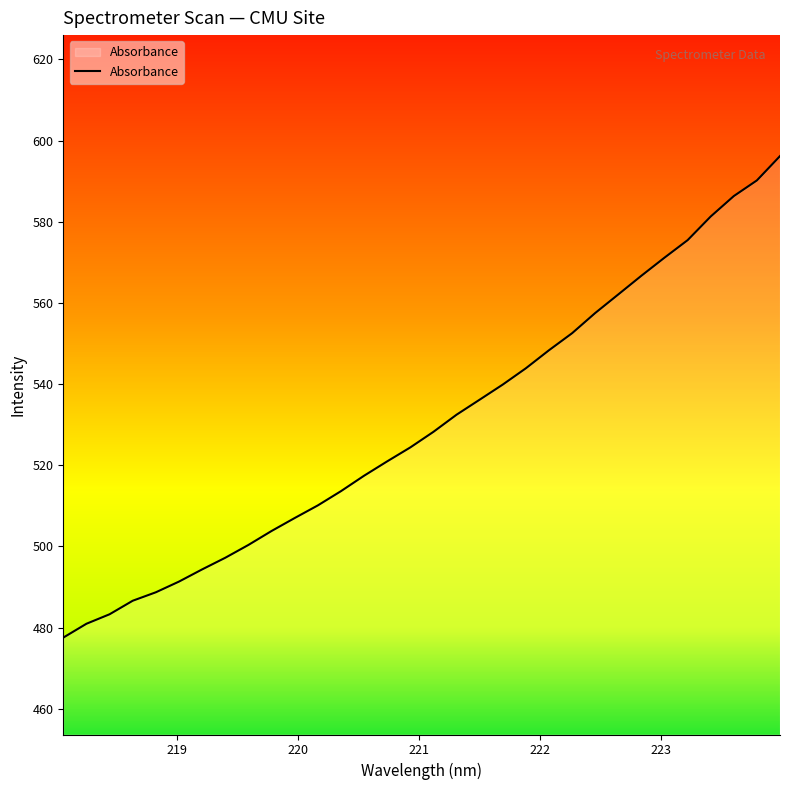

What is the maximum value shown in the chart?

596.2